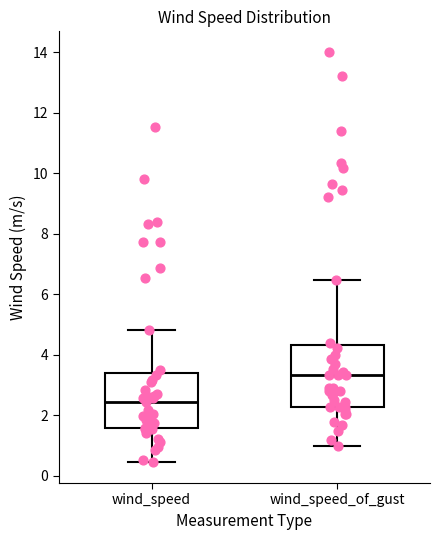

Reading left to right, read every box against the y-axis: the position of its median line, the range the box covers, and the ends of its whiskers. The values are not printed on the chart, so give them approximately, as read against the axis.

wind_speed: median 2.4, box 1.6 to 3.4, whiskers 0.4 to 4.8
wind_speed_of_gust: median 3.4, box 2.2 to 4.4, whiskers 1.0 to 6.4